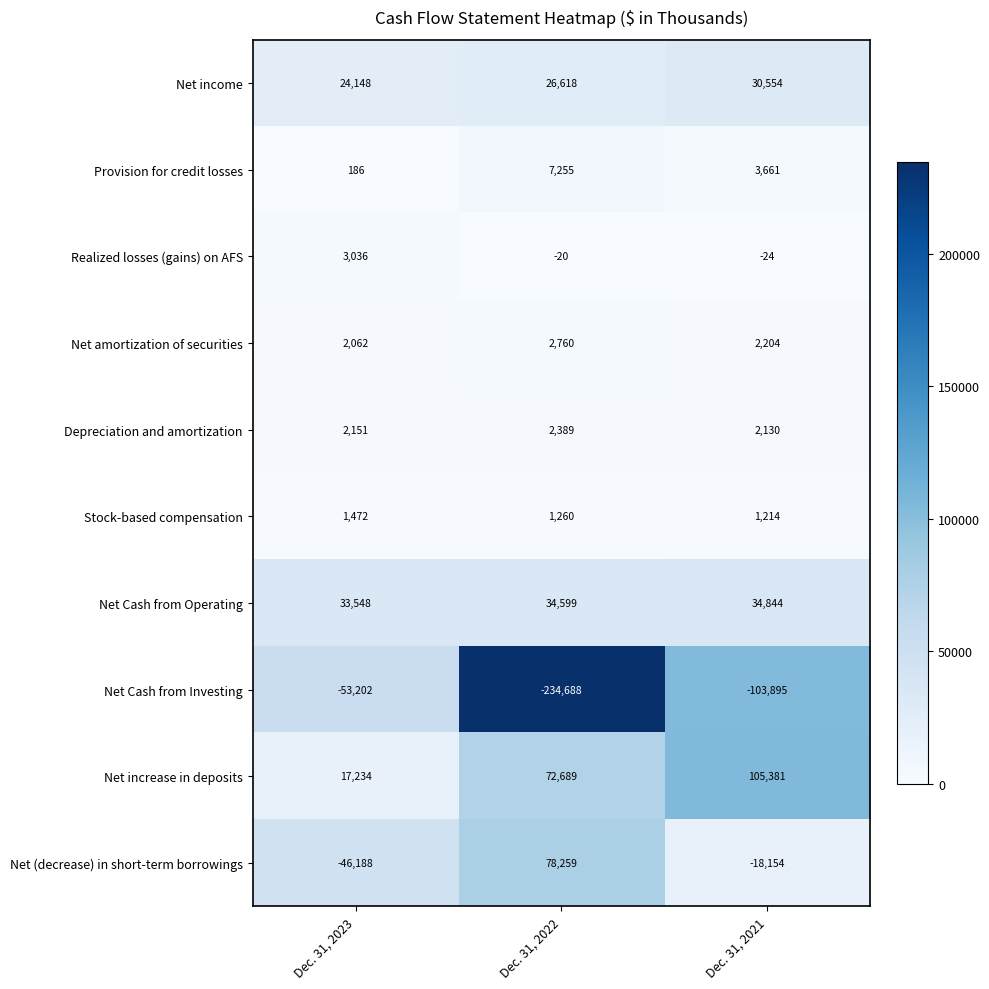

At which label does Net income reach its peak?

Dec. 31, 2021